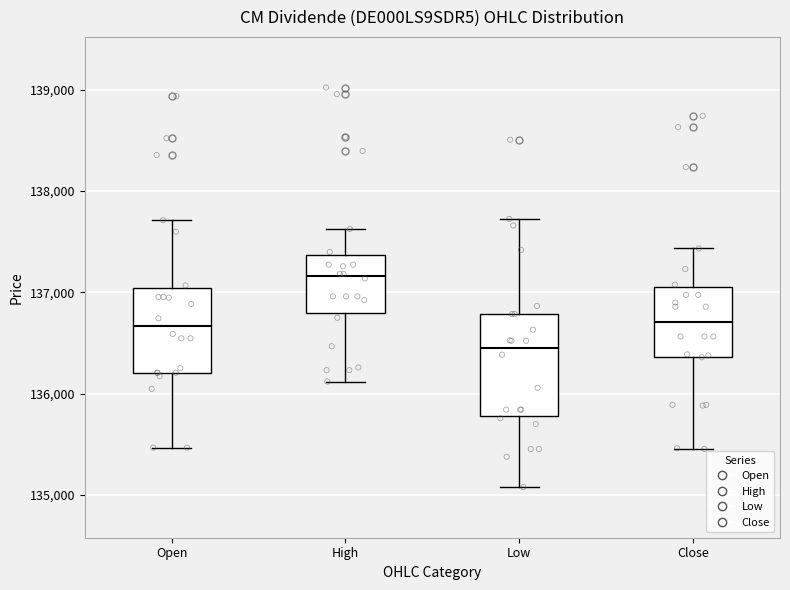

Reading left to right, read every box against the y-axis: the position of its median line, the range the box covers, and the ends of its whiskers. The values are not printed on the chart, so give them approximately, as read against the axis.

Open: median 136700, box 136200 to 137000, whiskers 135500 to 137700
High: median 137200, box 136800 to 137400, whiskers 136100 to 137600
Low: median 136500, box 135800 to 136800, whiskers 135100 to 137700
Close: median 136700, box 136400 to 137000, whiskers 135500 to 137400